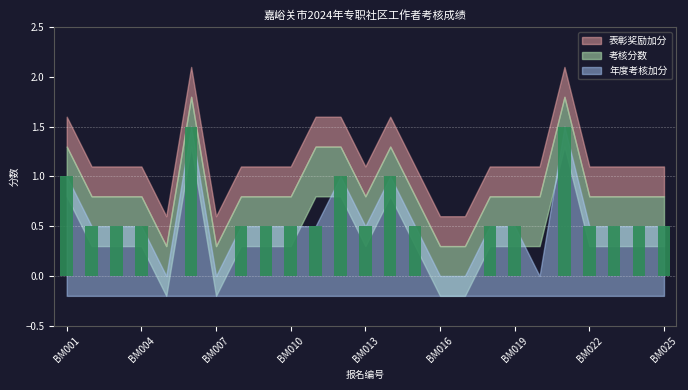

What is the sum of the 年度考核加分 values at BM020 and BM021?

1.5